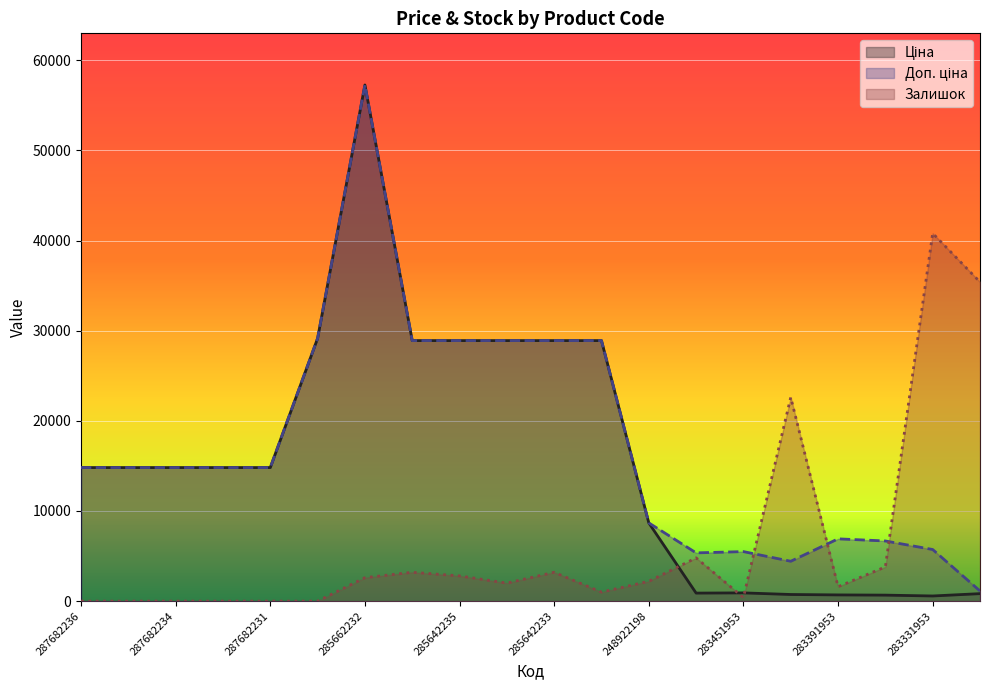

What is the sum of the Залишок values at 287682233 and 285642236?

3200.0